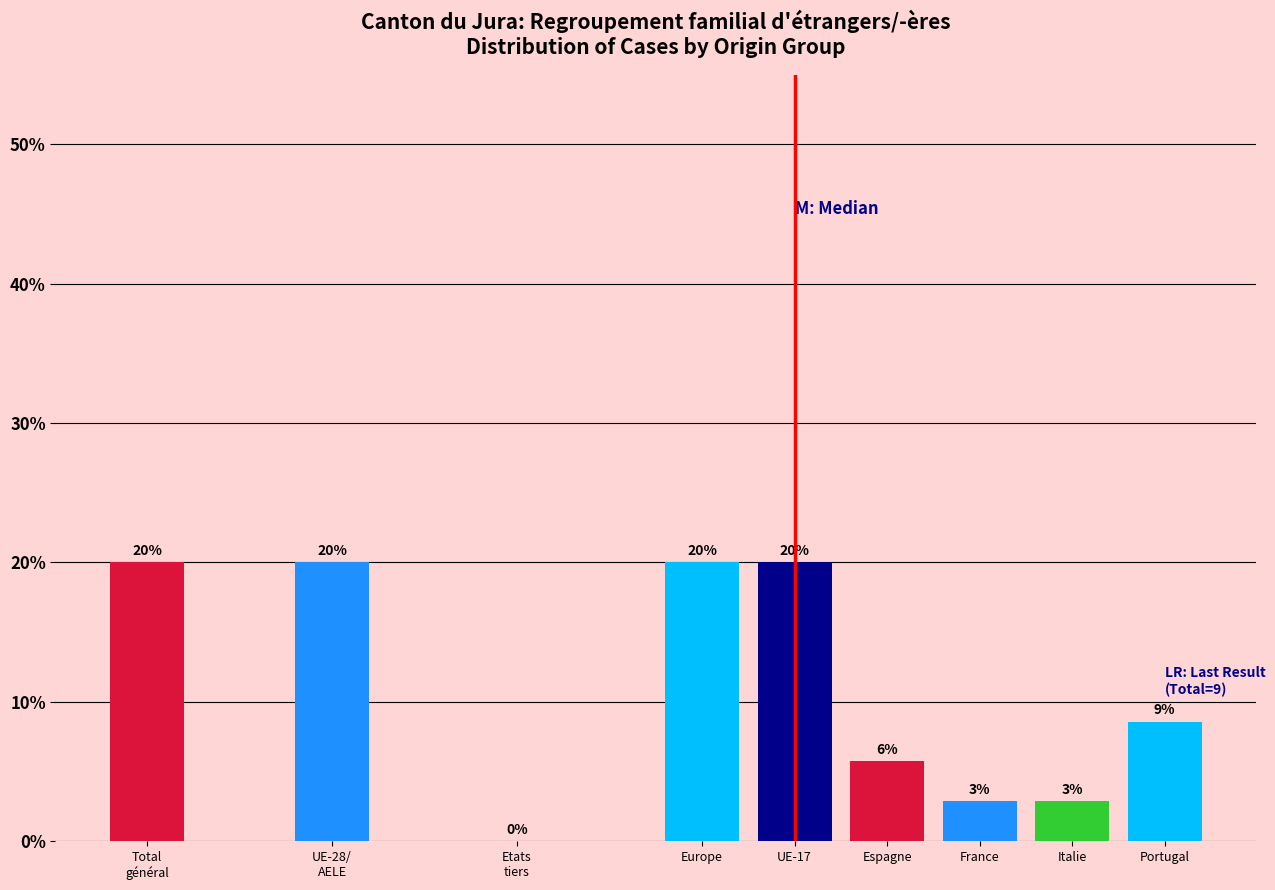

What is the ratio of the value at Portugal to the value at Italie?

3.0